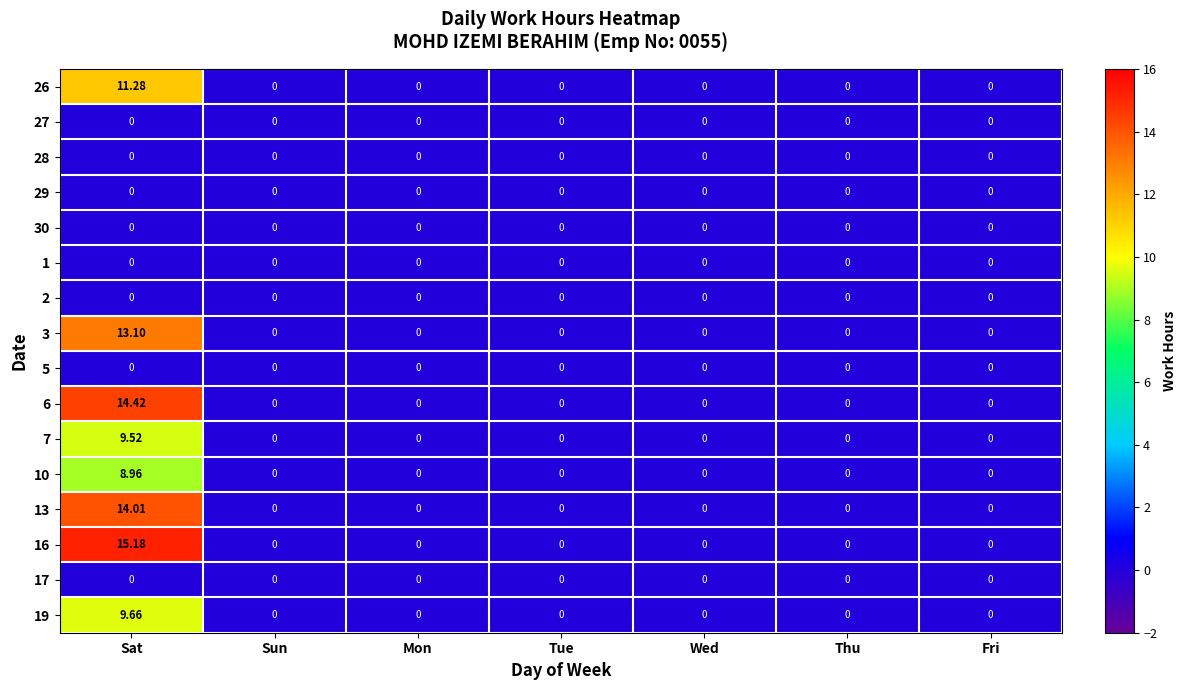

At which category is the sum across all series the highest?

Sat